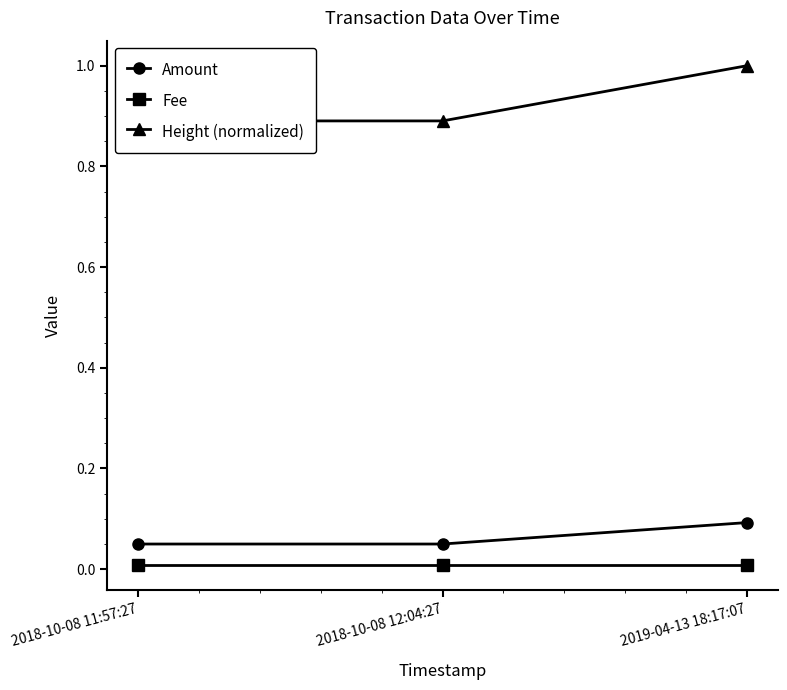

What are all the series names shown in the legend?

Amount, Fee, Height (normalized)